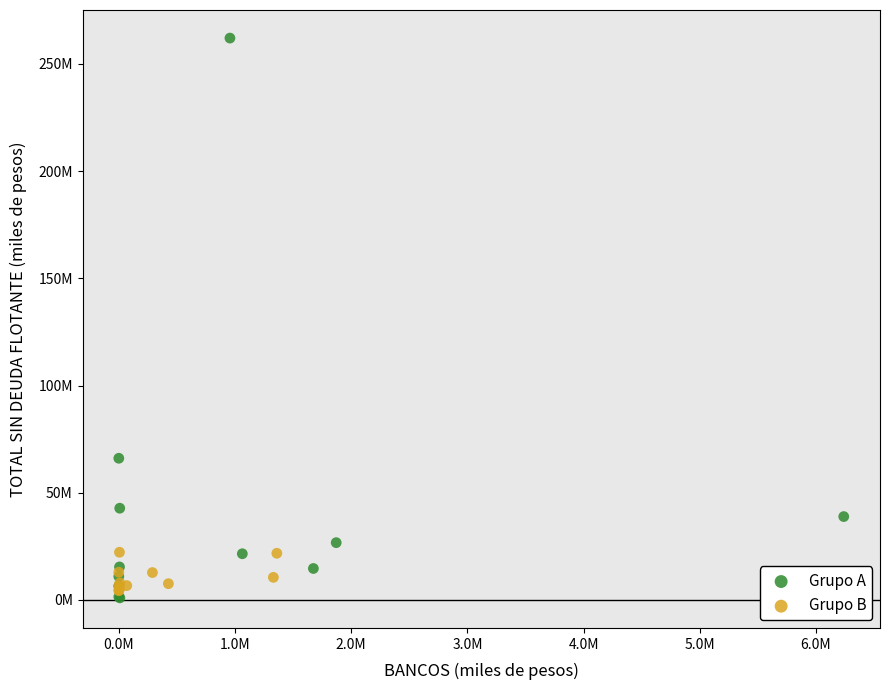

Which series contains the highest Y value?

Grupo A